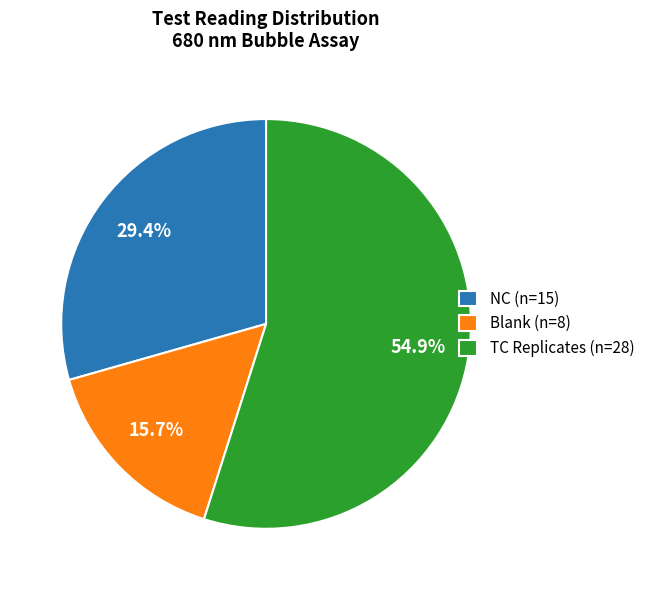

Which category has the biggest portion of the pie?

TC Replicates (n=28)